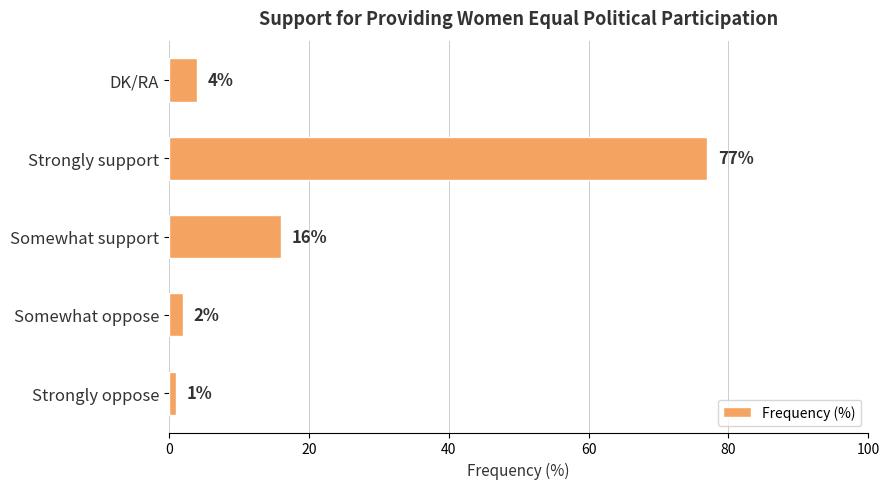

At which category does the chart reach its peak across all series?

Strongly support